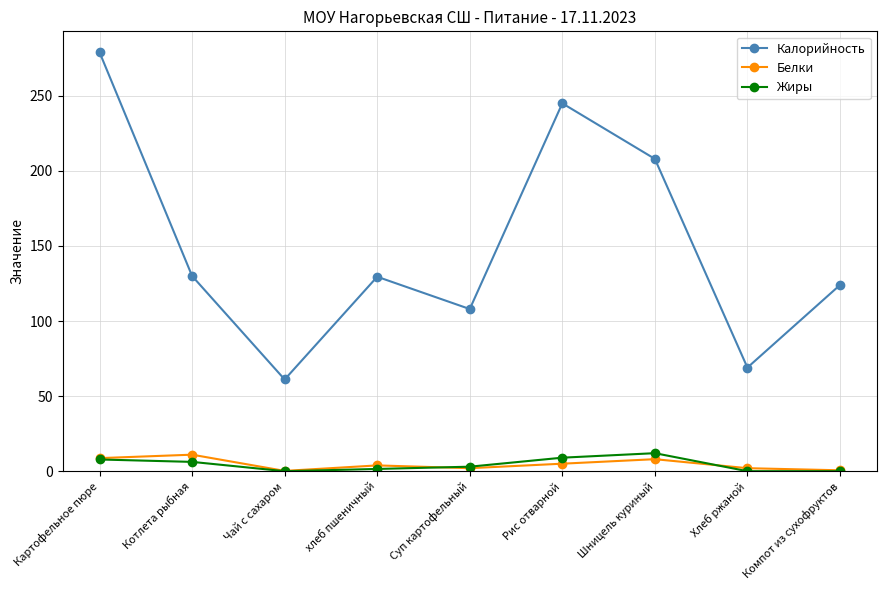

What is the sum of all Белки values?

41.4